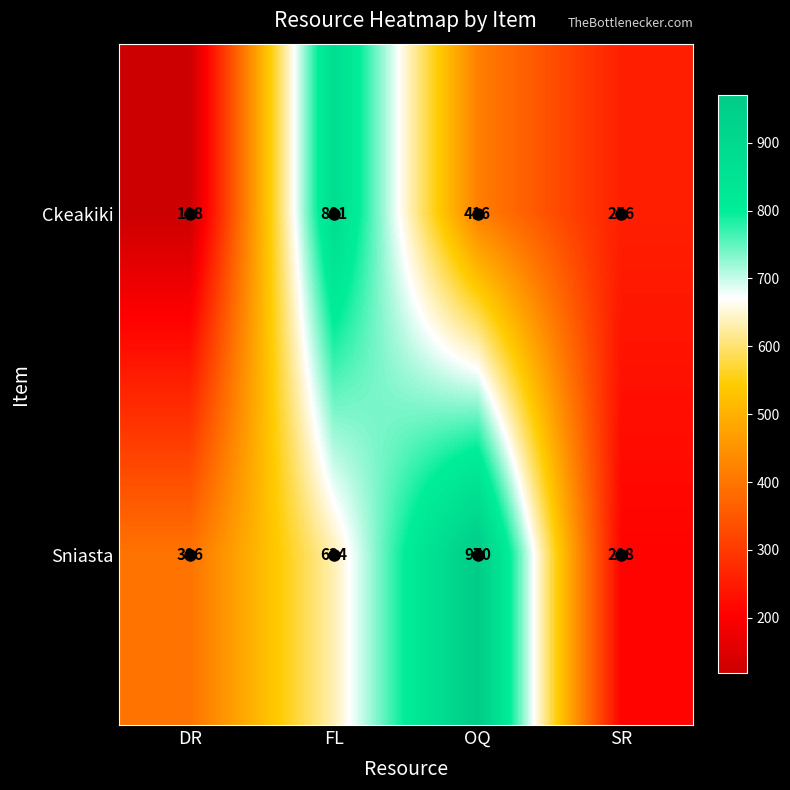

True or false: Ckeakiki has a value of 416 at OQ.

True